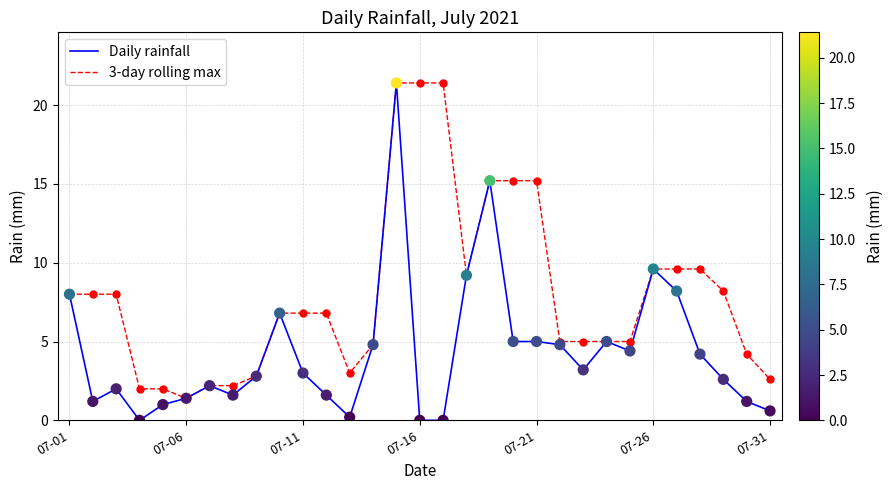

Which series has the largest range (max minus min)?

Daily rainfall